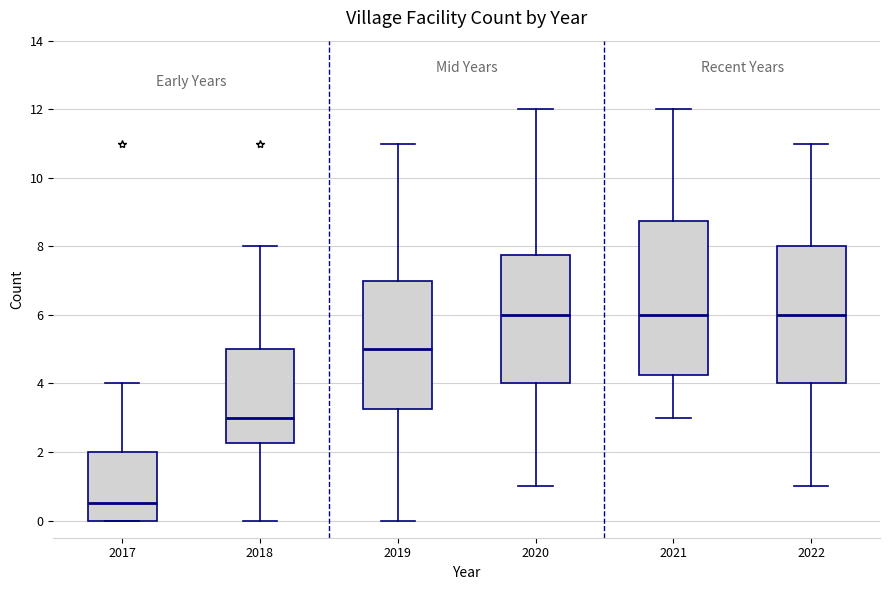

Where is the upper edge of the box at x = 2017 on the y-axis? The values are not printed on the chart, so give them approximately, as read against the axis.

2.0